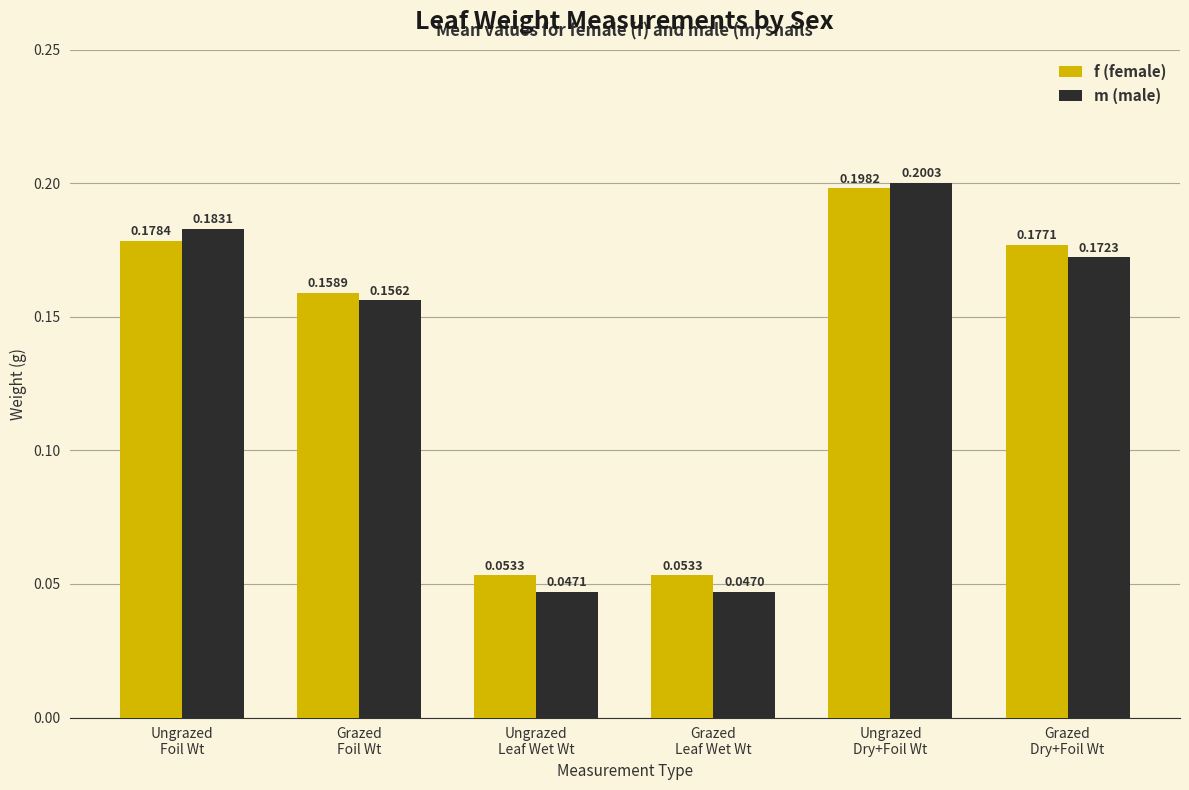

Where is m (male) nearest to the value 0?

Grazed
Leaf Wet Wt